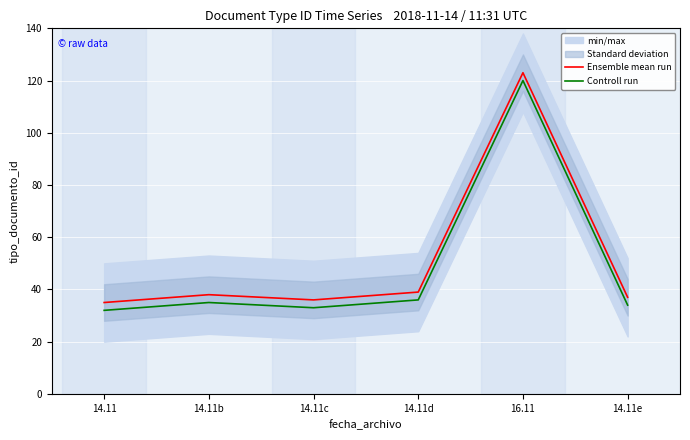

At which category does Ensemble mean run reach its first local valley?

14.11c